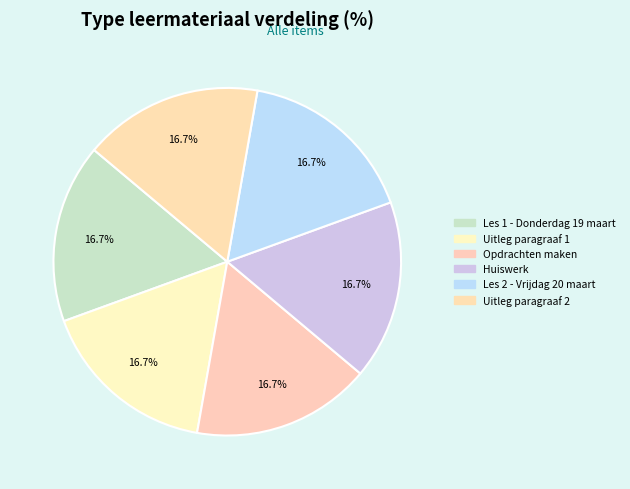

To the nearest percent, what portion does Uitleg paragraaf 2 represent?

17%